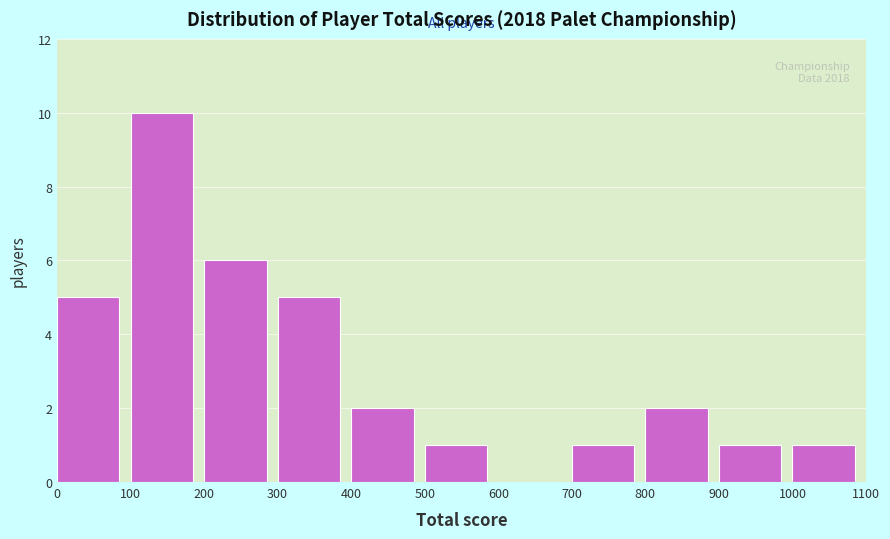

Over which range of the x-axis is the bar tallest?

100 to 200